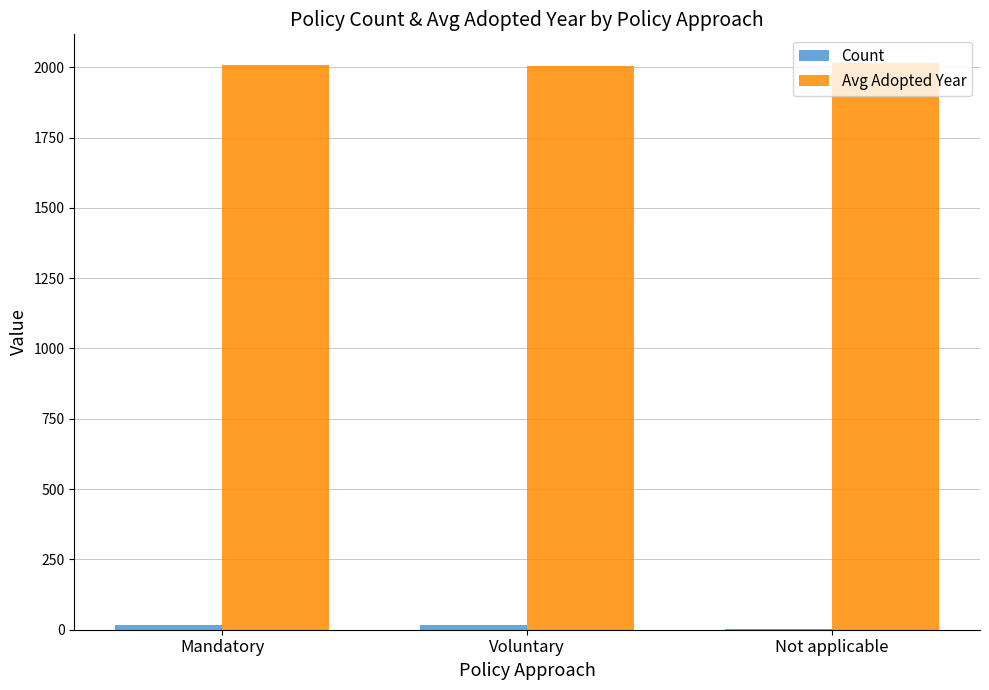

What is the sum of all Avg Adopted Year values?

6028